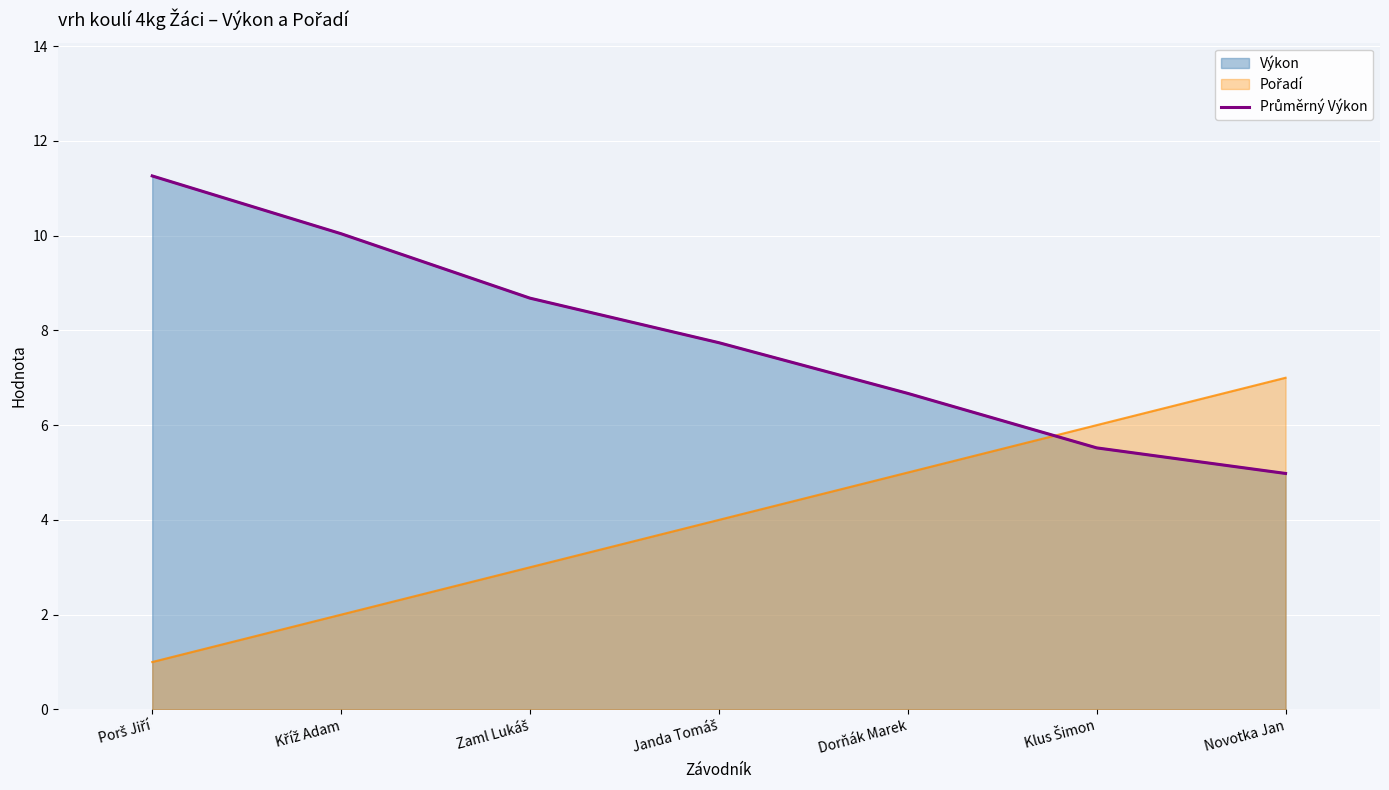

What position from the left is Zaml Lukáš?

3